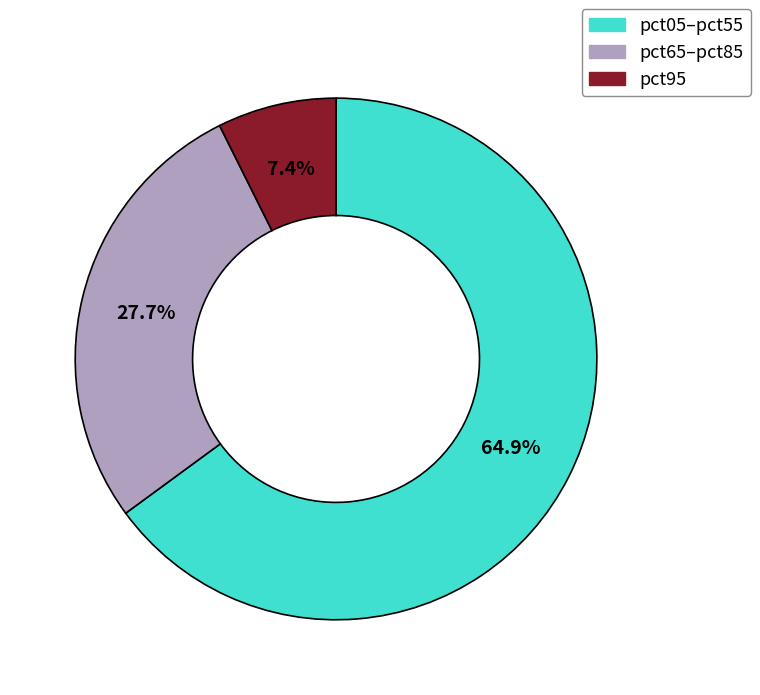

Does any single category account for the majority?

Yes